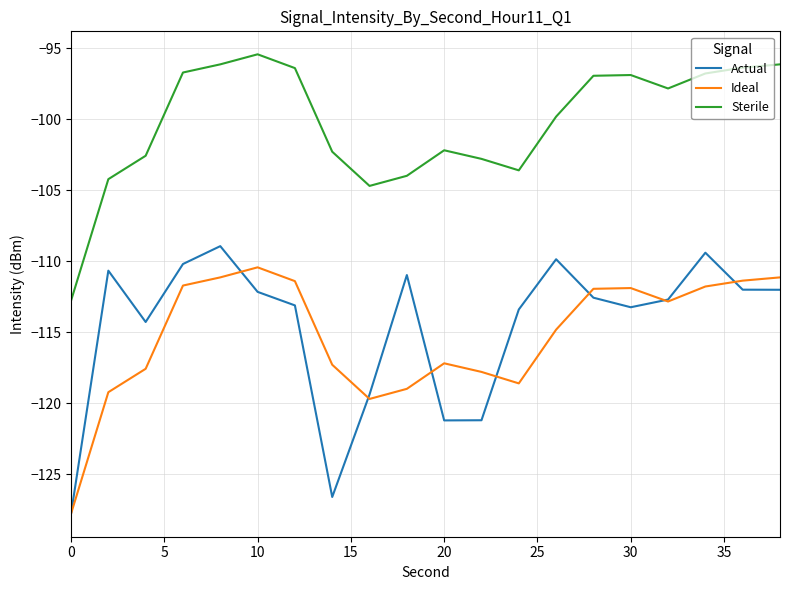

What is the difference between the second highest and second lowest values in the Sterile series?

8.6